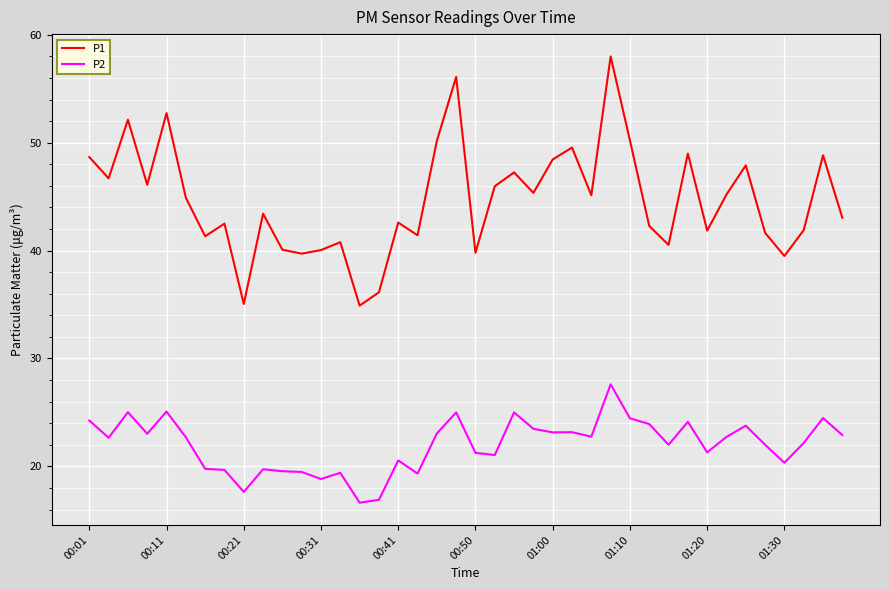

Which series has the largest range (max minus min)?

P1